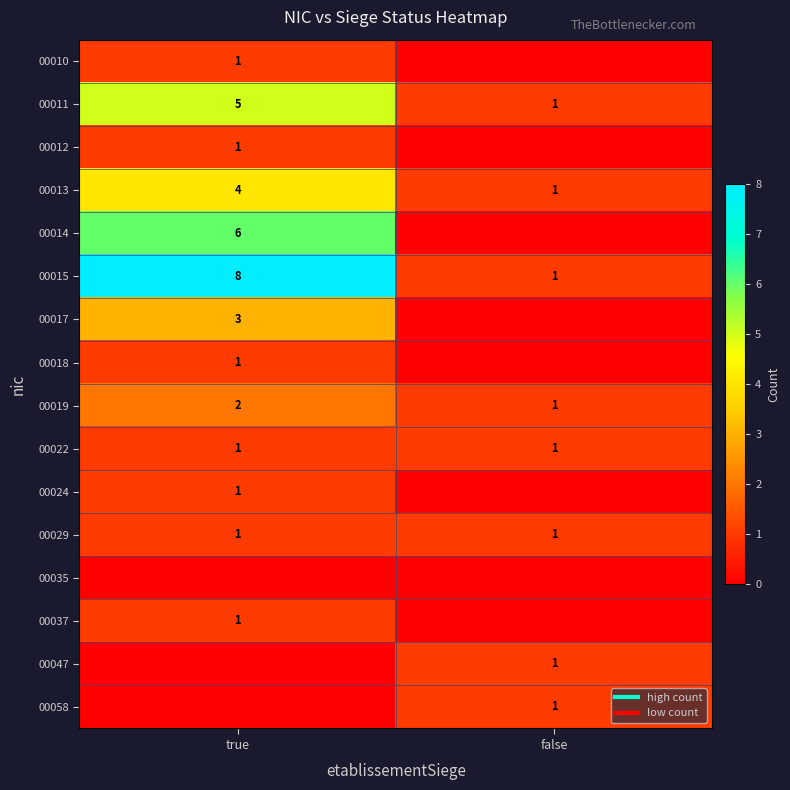

Rank the series at true from lowest to highest value.

00035, 00047, 00058, 00010, 00012, 00018, 00022, 00024, 00029, 00037, 00019, 00017, 00013, 00011, 00014, 00015